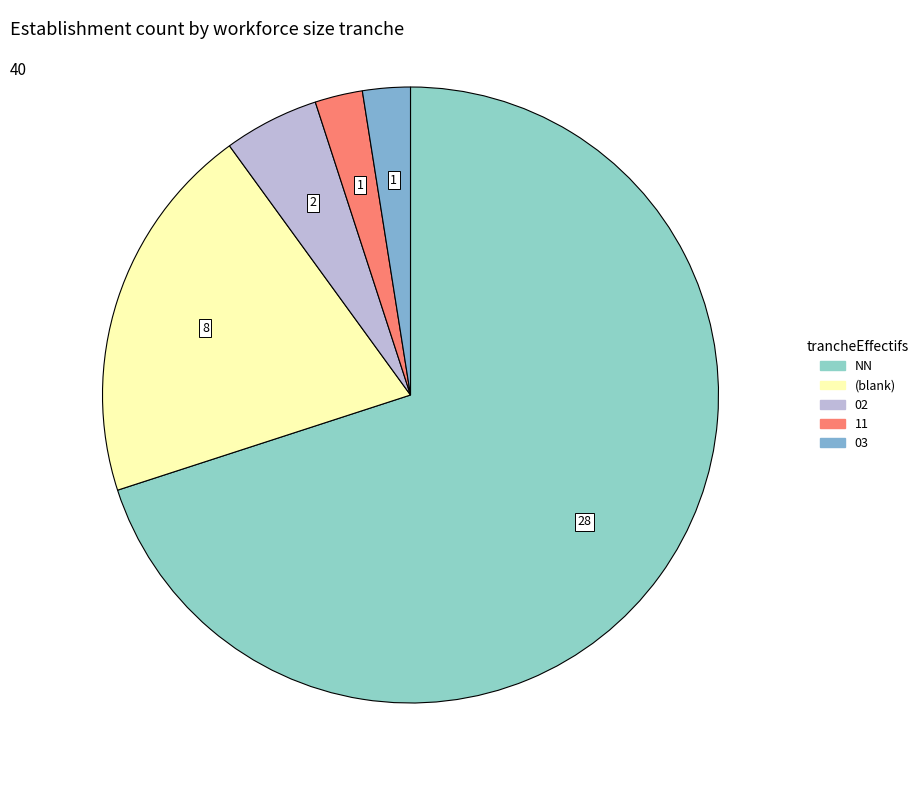

How many slices are in this pie chart?

5